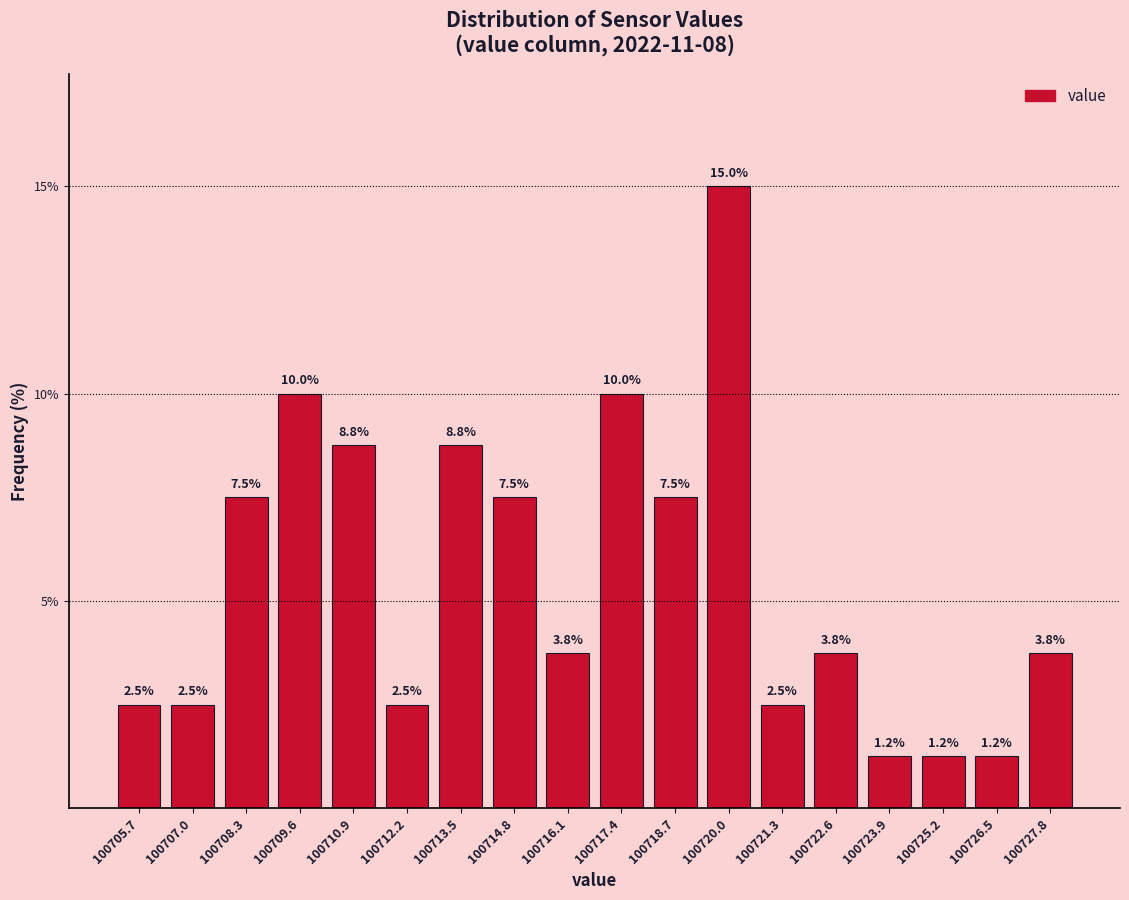

What is the height of the bar covering 100705.0 to 100706.4 on the x-axis? The bar edges are not printed on the chart, so give them approximately, as read against the axis.

2.5